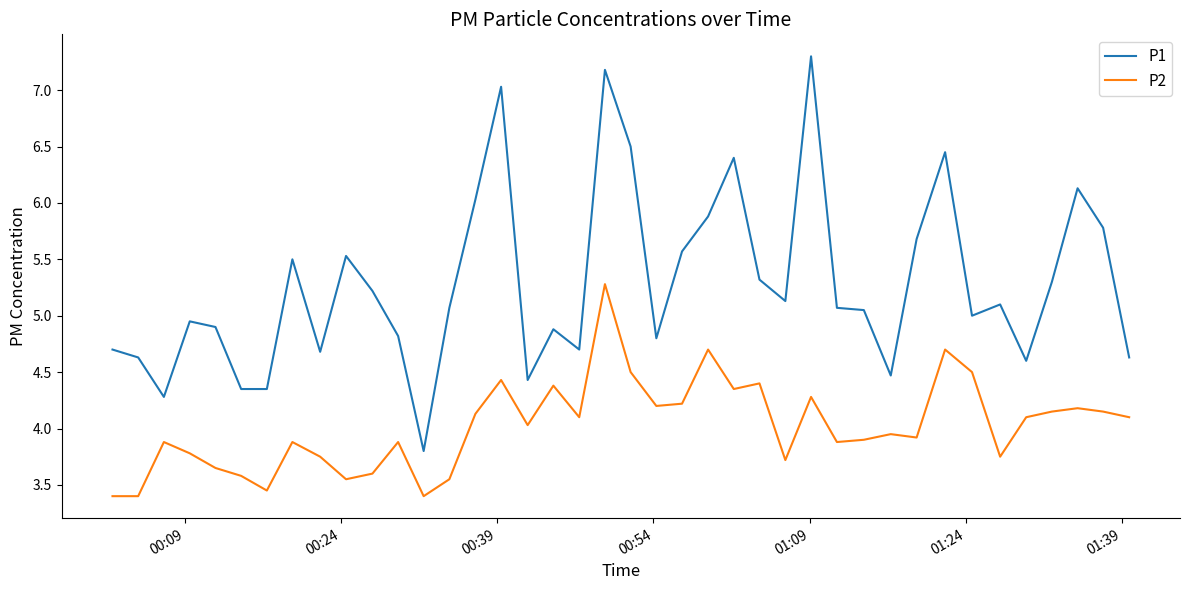

Which series has the largest total across all categories?

P1